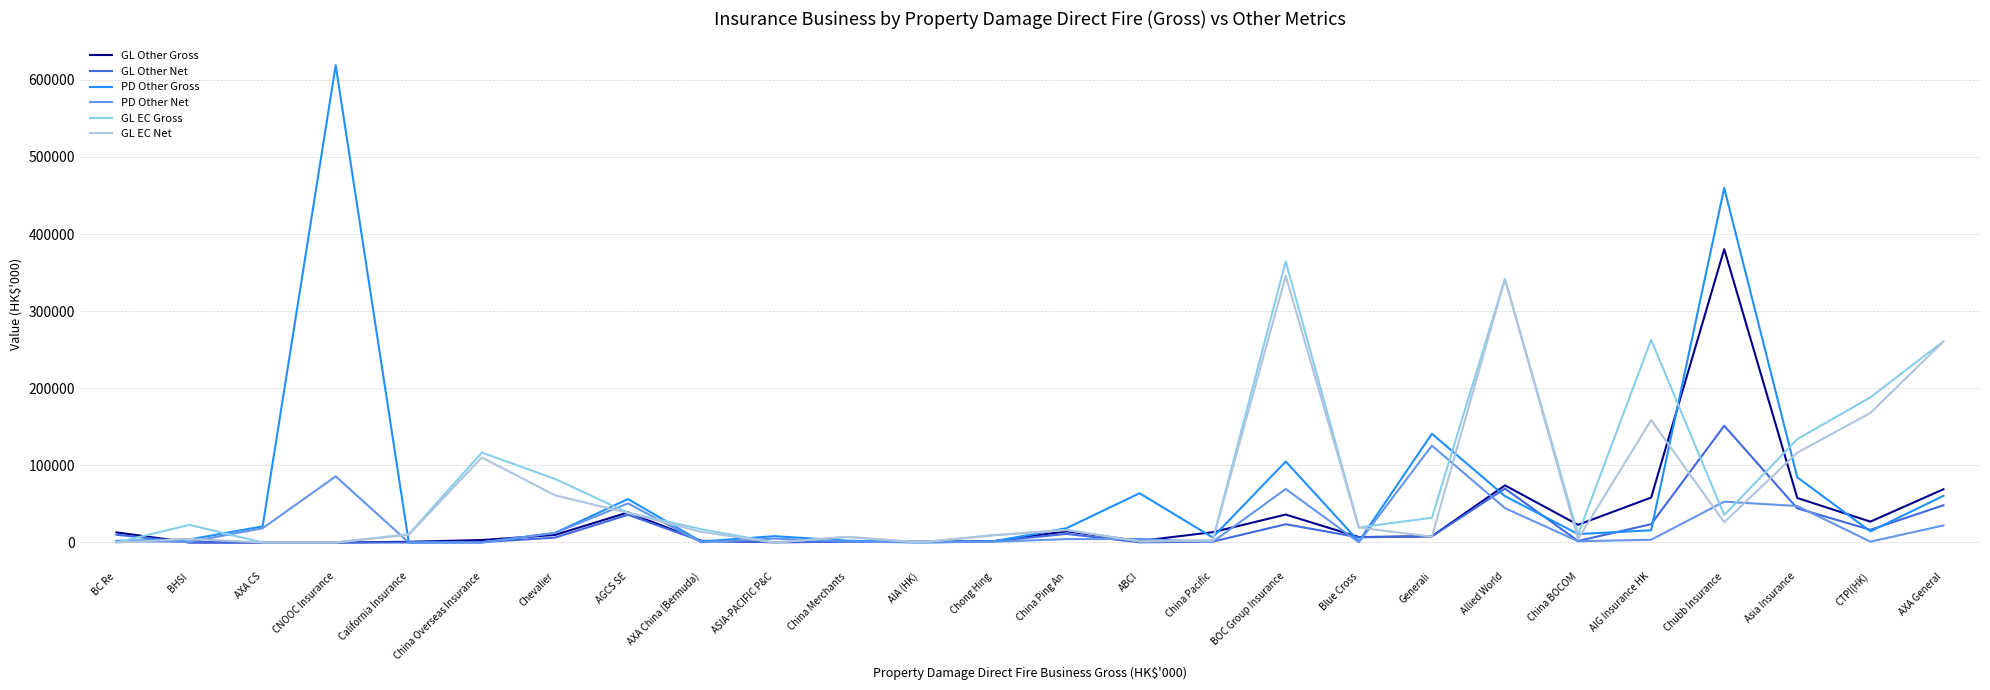

Which series changed the most between Chong Hing and Chubb Insurance?

PD Other Gross